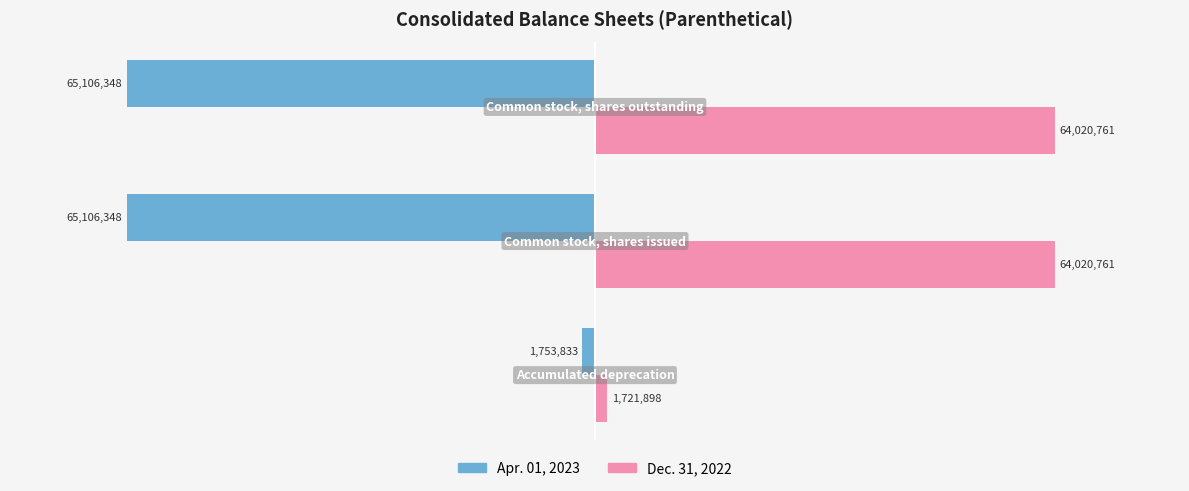

What is the minimum value for Apr. 01, 2023?

-65106348